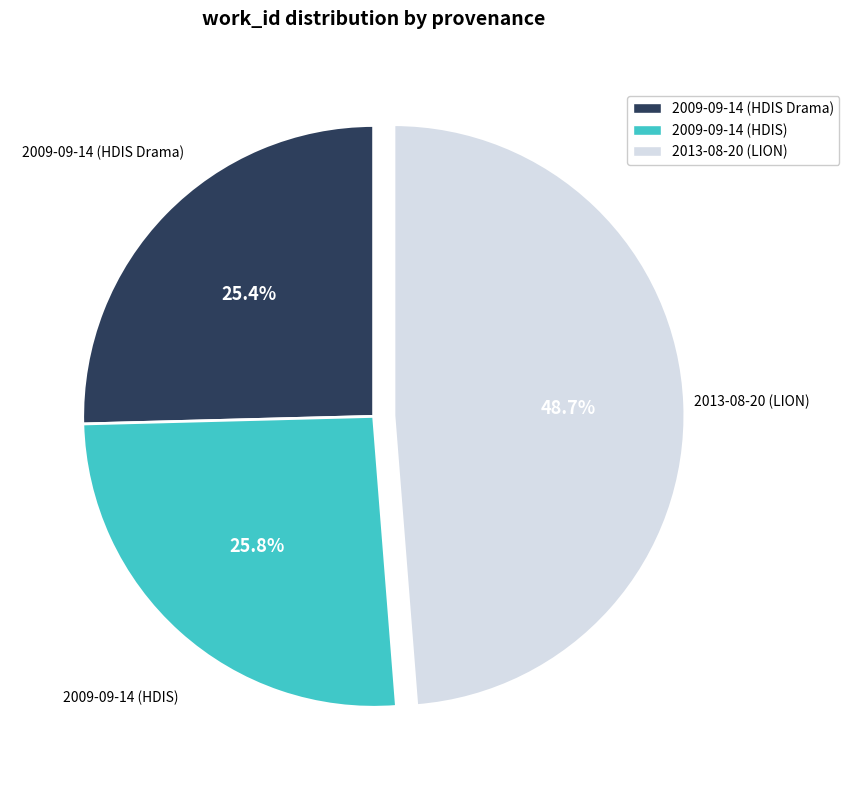

How many slices are in this pie chart?

3